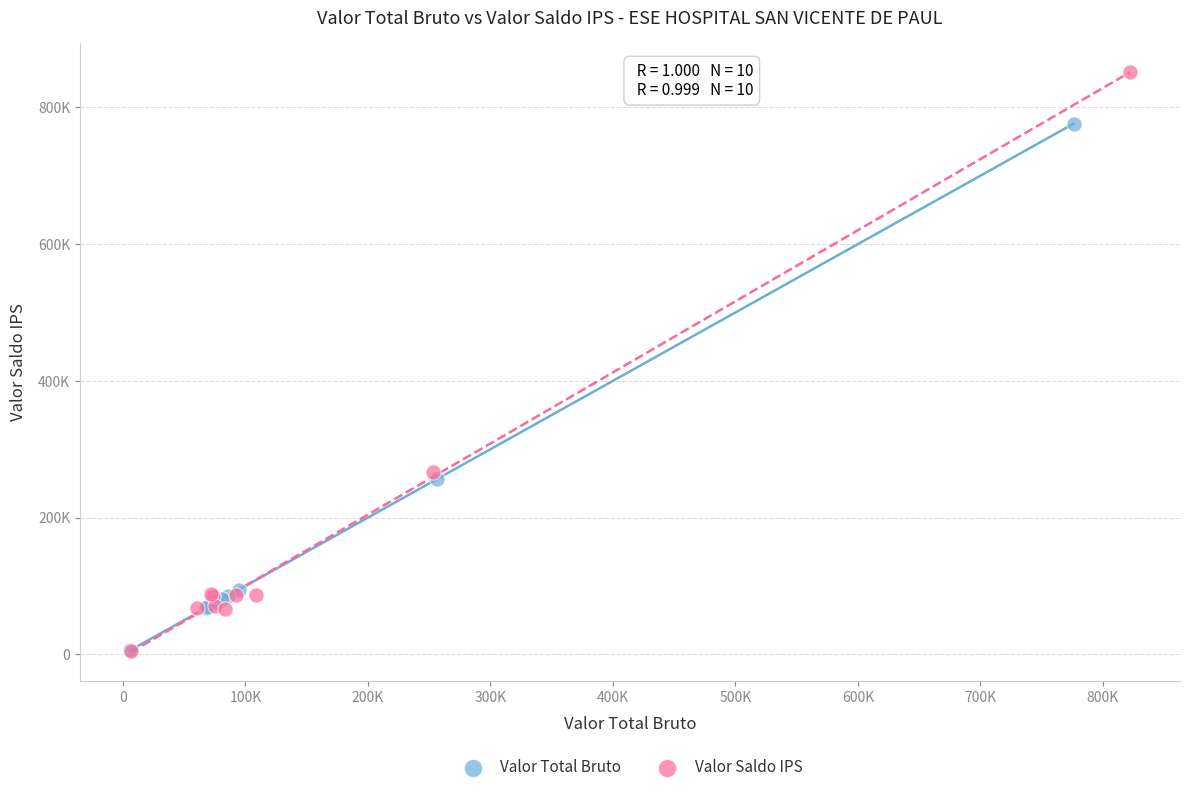

Which series contains the highest Y value?

Valor Saldo IPS